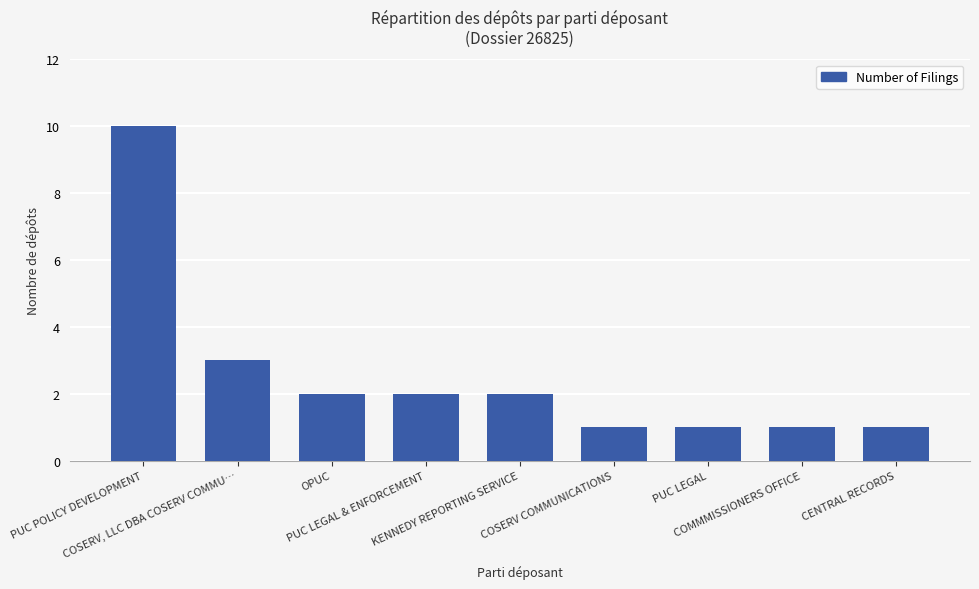

Which label corresponds to the largest value in the chart?

PUC POLICY DEVELOPMENT